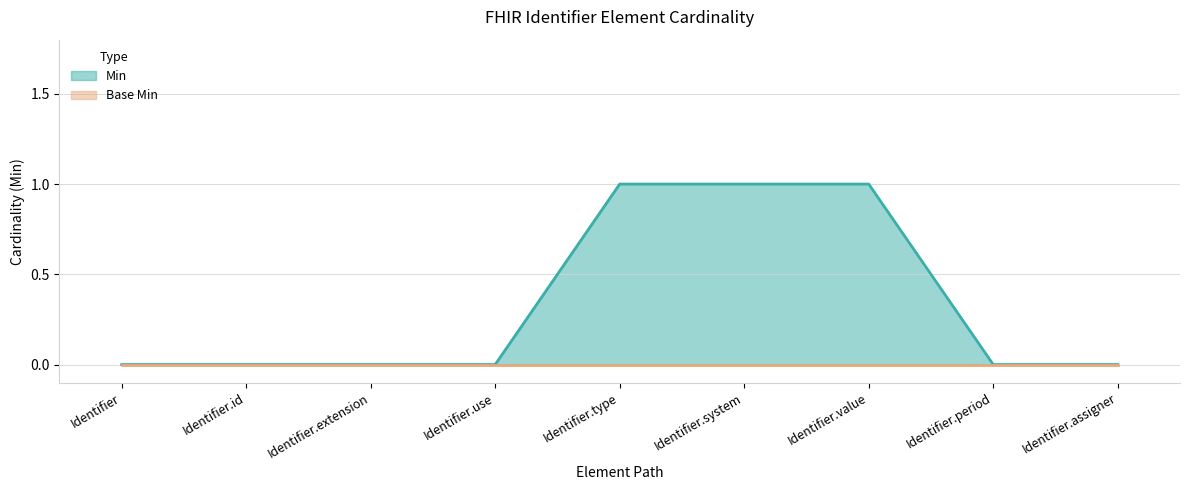

What is the change in value from Identifier.use to Identifier.type?

+1